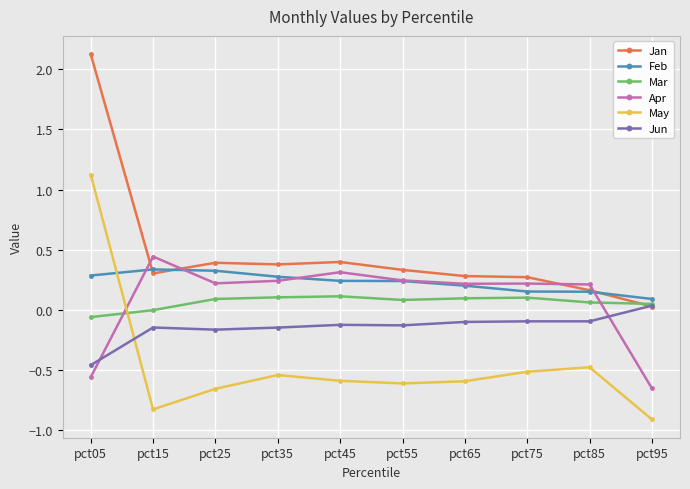

At pct25, list the series in order from smallest to largest.

May, Jun, Mar, Apr, Feb, Jan